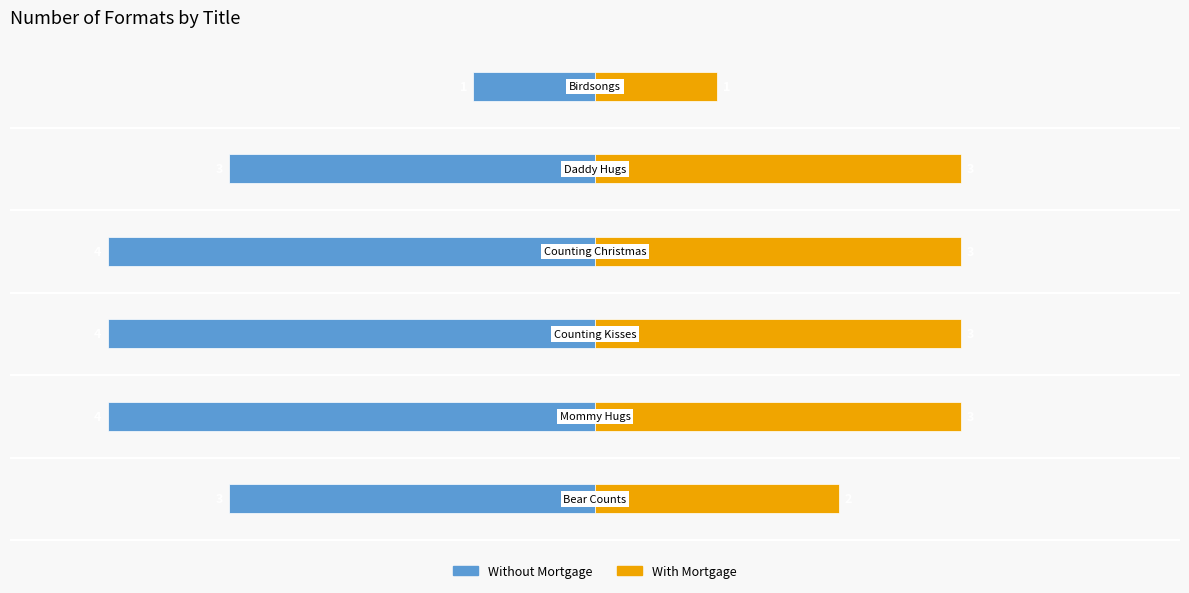

How many series are shown in this chart?

2